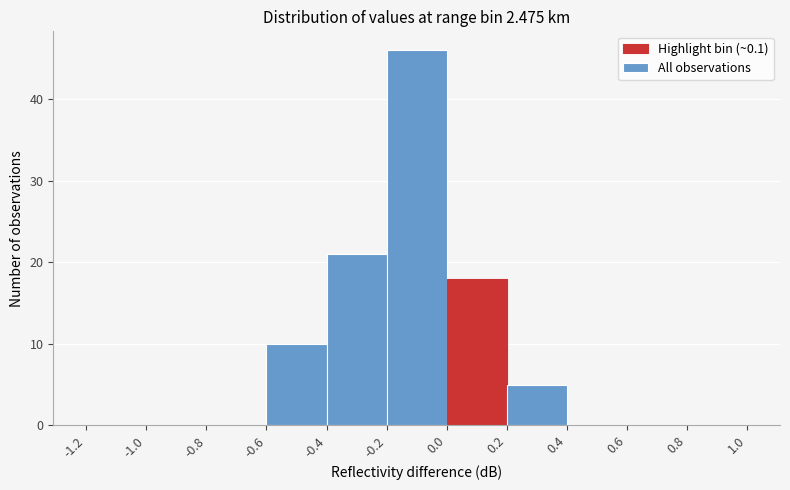

Which range on the x-axis has the tallest bar?

-0.2 to 0.0